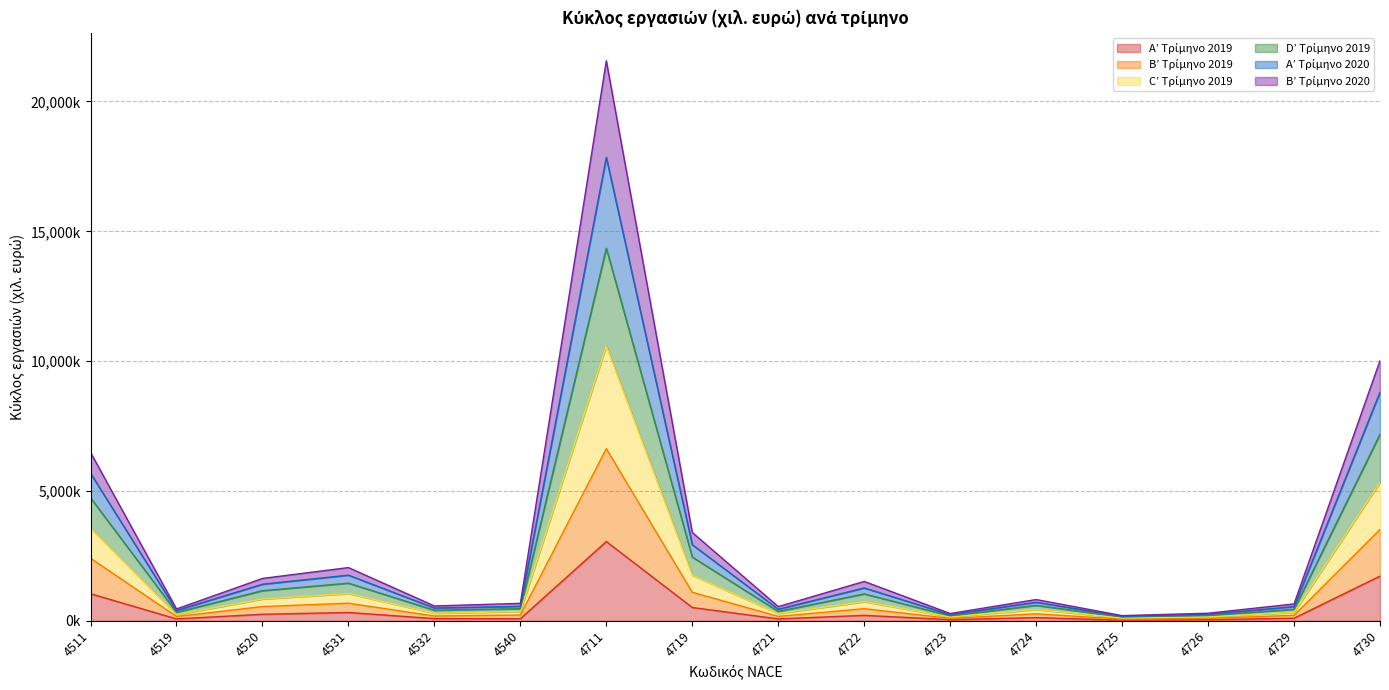

At which category does A’ Τρίμηνο 2020 reach its first local valley?

4519